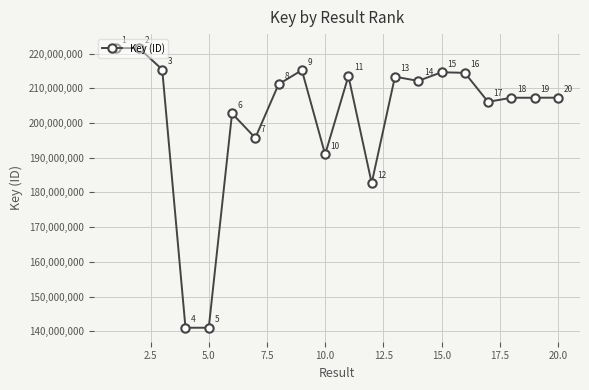

Reading right to left, list all the values displayed in this chart.

207290192	207269429	207267829	206088940	214439545	214607880	212116802	213332278	182691926	213524018	190947928	215210288	211145595	195698401	202752156	141035238	141035305	215402166	221567453	221567255